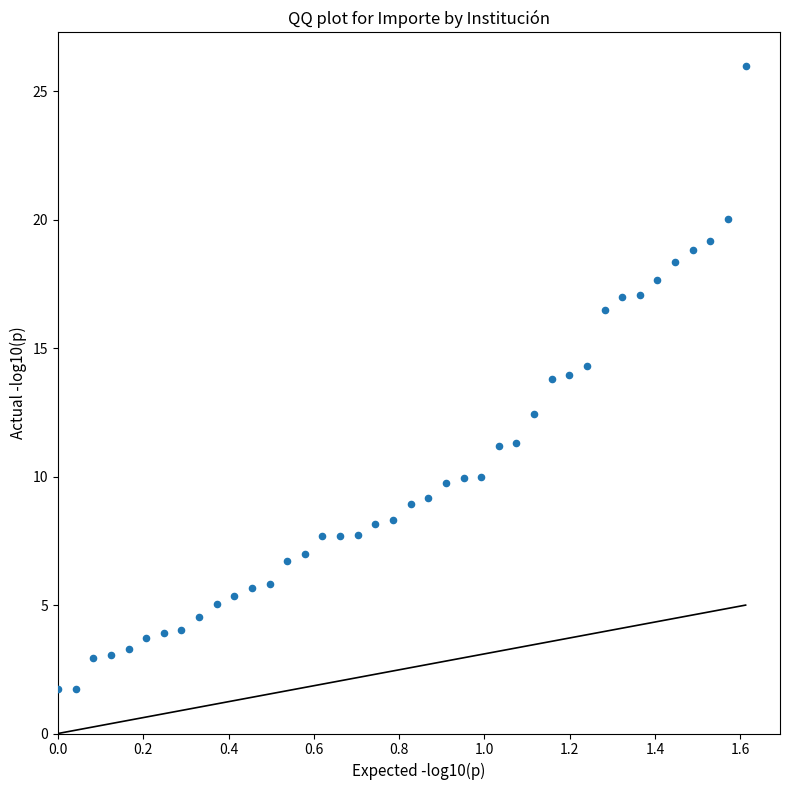

What is the range of Y values (max minus min)?

24.2